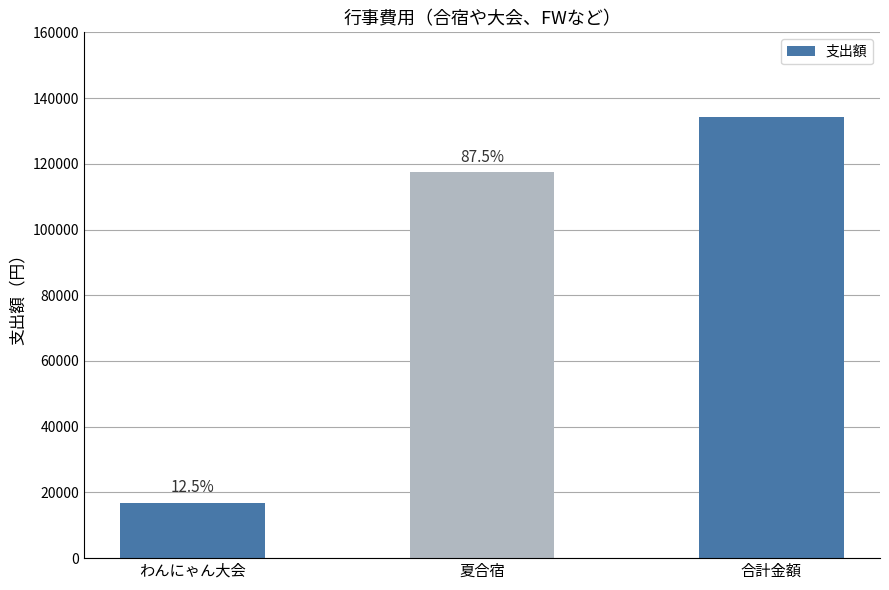

Which category has the highest value across all series?

合計金額